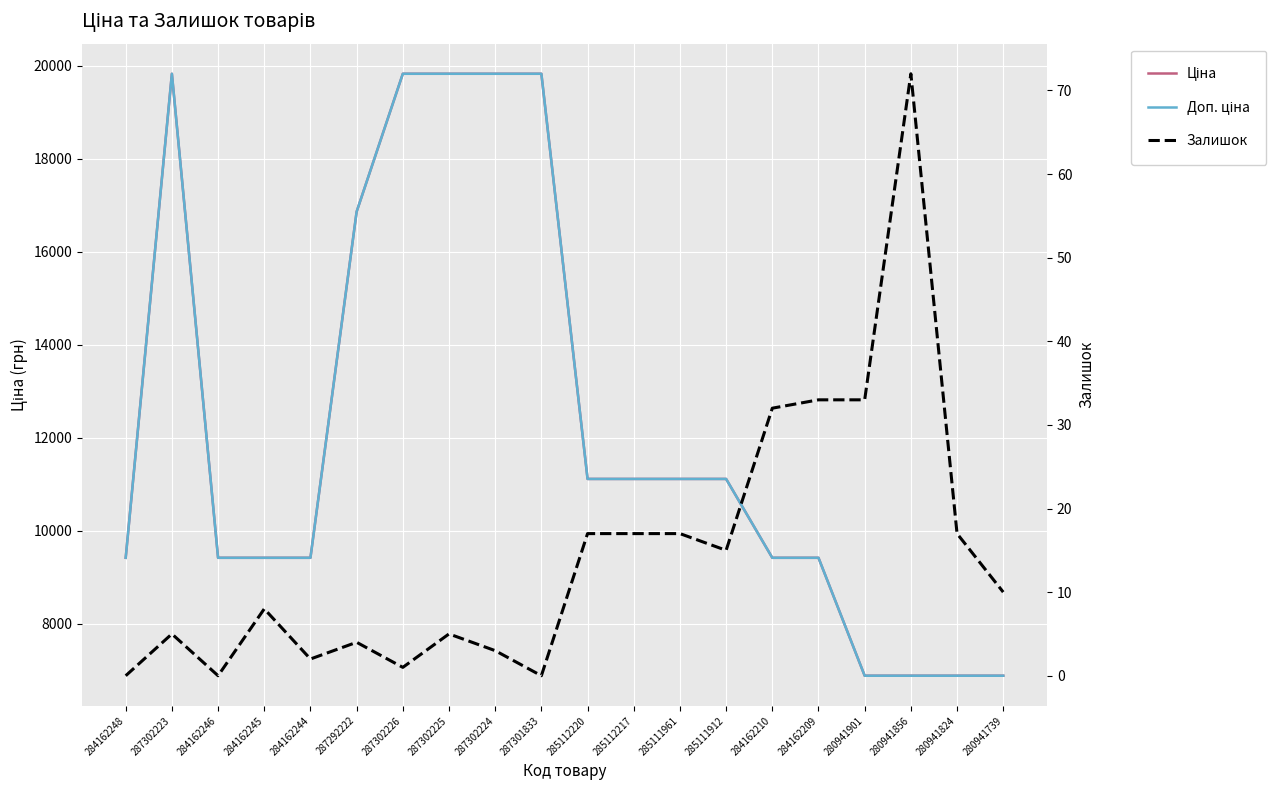

How many categories are shown in the chart?

20